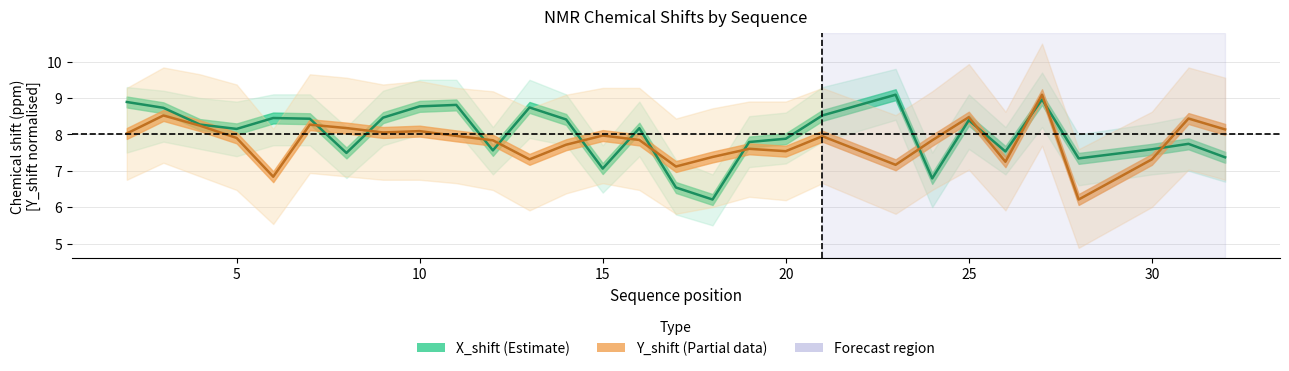

The value of Y_shift (Partial data) at 14 is 1.6. True or false?

False